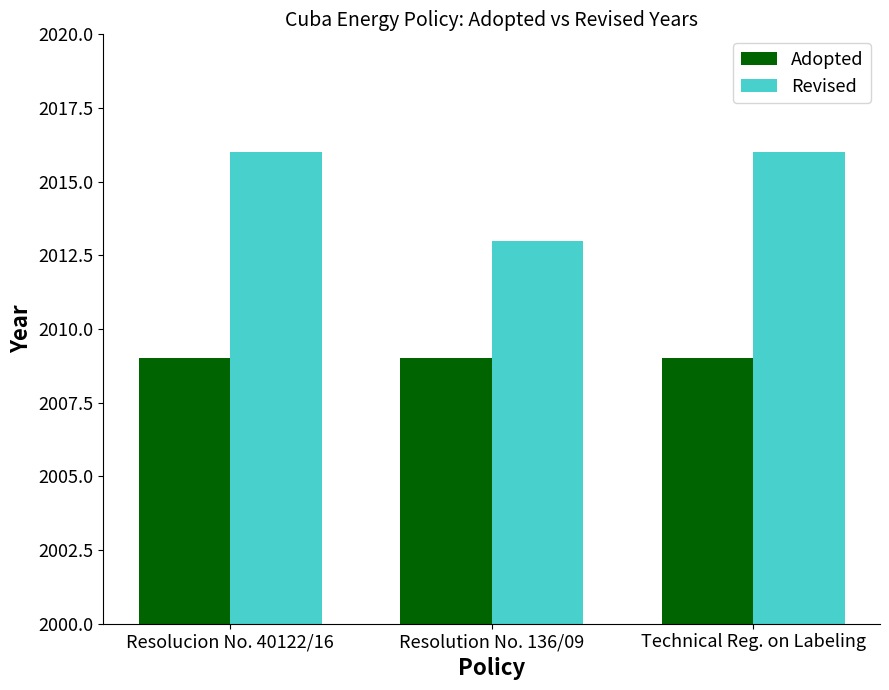

Reading right to left, what are all the values shown in this chart?

Adopted: Technical Reg. on Labeling=2009	Resolution No. 136/09=2009	Resolucion No. 40122/16=2009
Revised: Technical Reg. on Labeling=2016	Resolution No. 136/09=2013	Resolucion No. 40122/16=2016